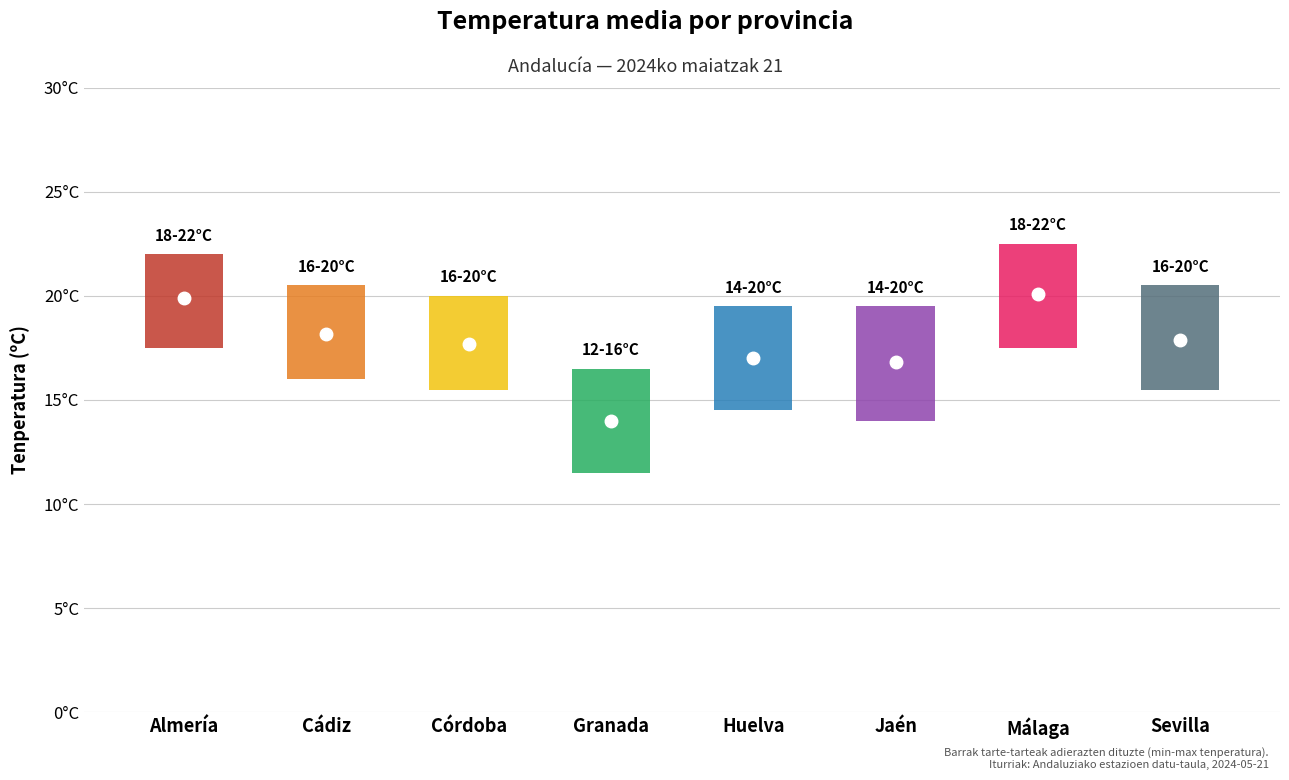

Reading left to right, extract all data points from this chart.

Temp_mean: 19.9	18.1	17.7	14.0	17.0	16.8	20.1	17.9
Temp_low: 17.5	16.0	15.5	11.5	14.5	14.0	17.5	15.5
Temp_high: 22.0	20.5	20.0	16.5	19.5	19.5	22.5	20.5